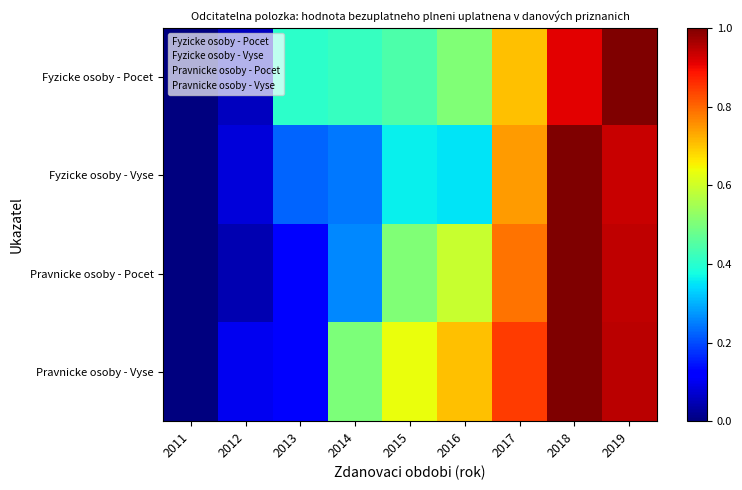

Reading left to right, list all the values displayed in this chart.

Fyzicke osoby - Pocet: 2011=0.0	2012=0.1	2013=0.4	2014=0.4	2015=0.4	2016=0.5	2017=0.7	2018=0.9	2019=1.0
Fyzicke osoby - Vyse: 2011=0.0	2012=0.1	2013=0.2	2014=0.2	2015=0.4	2016=0.3	2017=0.7	2018=1.0	2019=0.9
Pravnicke osoby - Pocet: 2011=0.0	2012=0.0	2013=0.1	2014=0.3	2015=0.5	2016=0.6	2017=0.8	2018=1.0	2019=0.9
Pravnicke osoby - Vyse: 2011=0.0	2012=0.1	2013=0.1	2014=0.5	2015=0.6	2016=0.7	2017=0.8	2018=1.0	2019=0.9